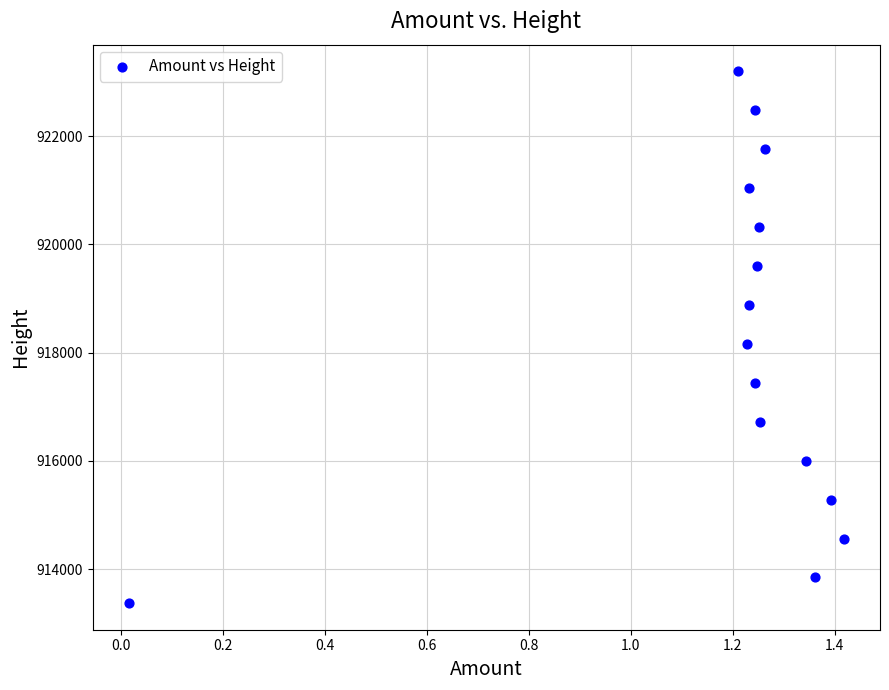

What Y value in the scatter plot is closest to 918285?

918164